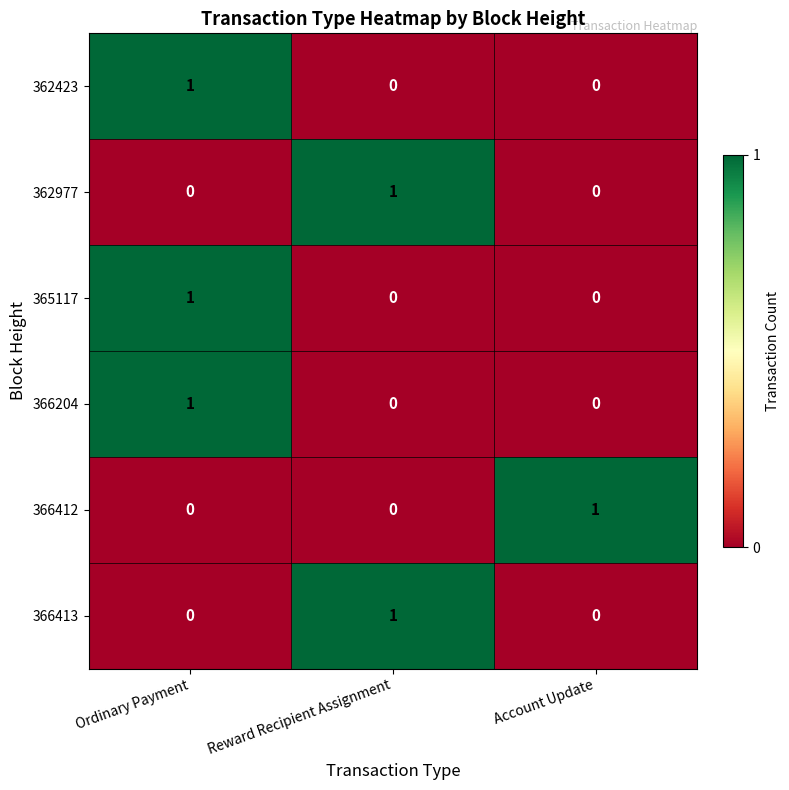

At which category is the sum across all series the highest?

Ordinary Payment